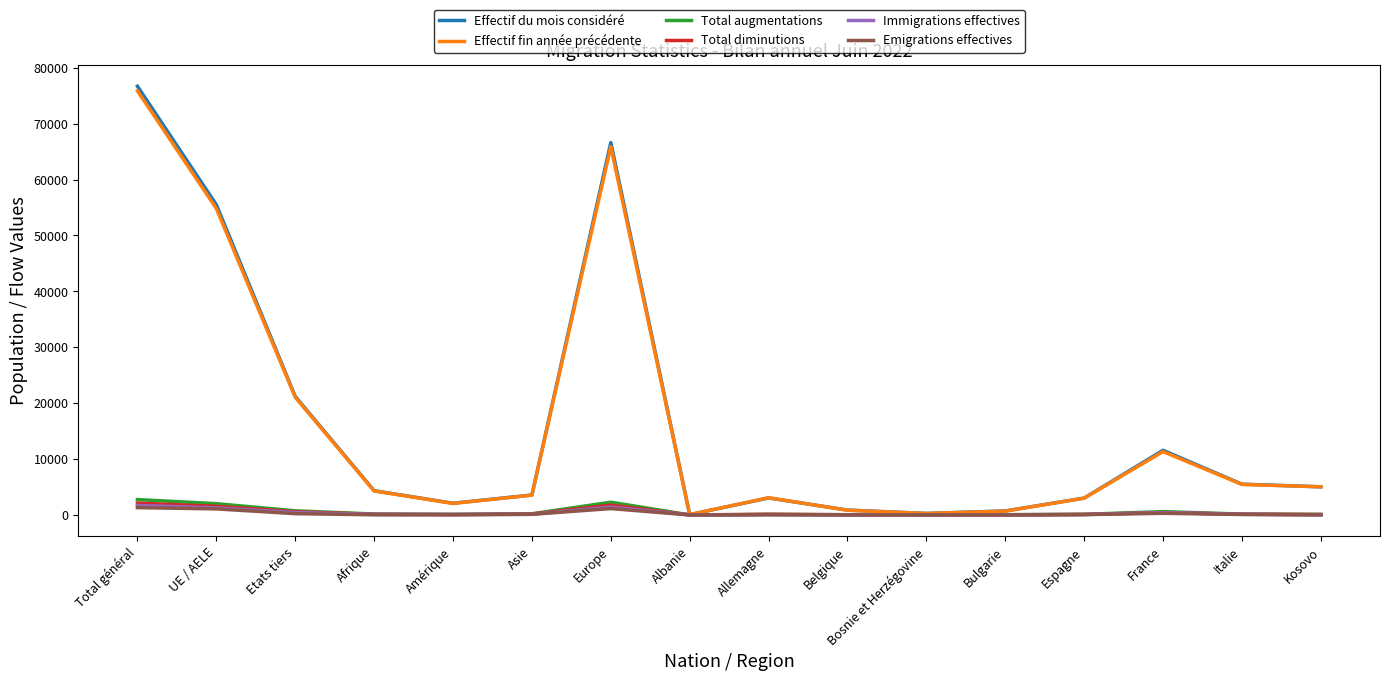

What is the highest value of the Immigrations effectives series?

1702